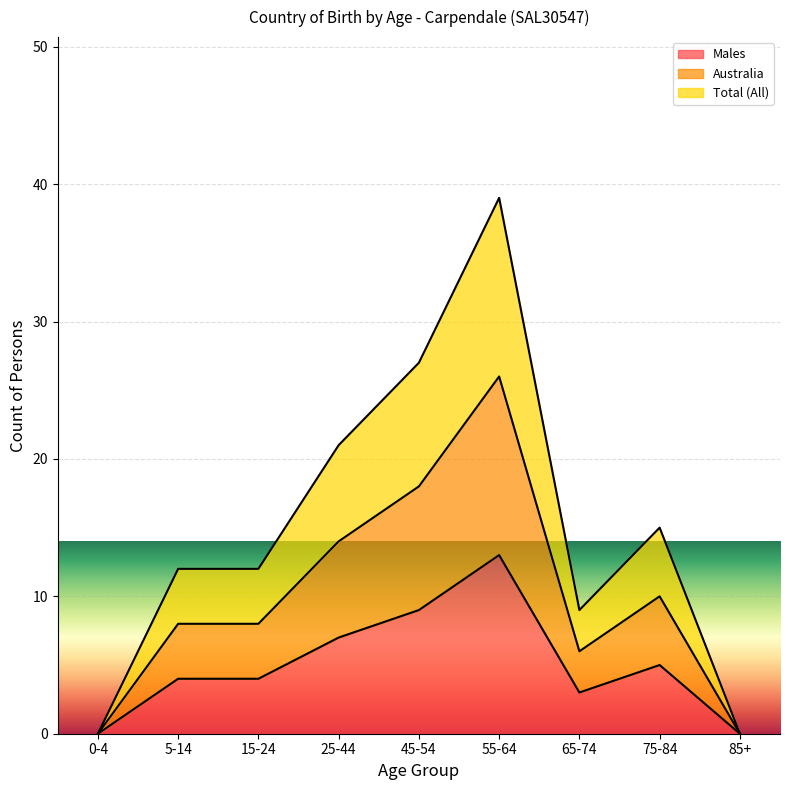

Rank the series by their maximum value, from lowest to highest.

Males, Australia, Total (All)